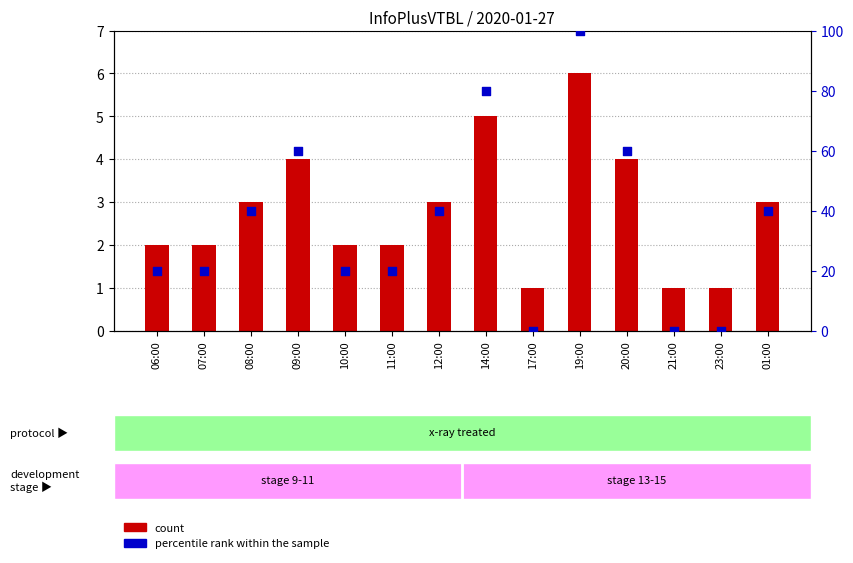

Which series has the largest total across all categories?

percentile rank within the sample